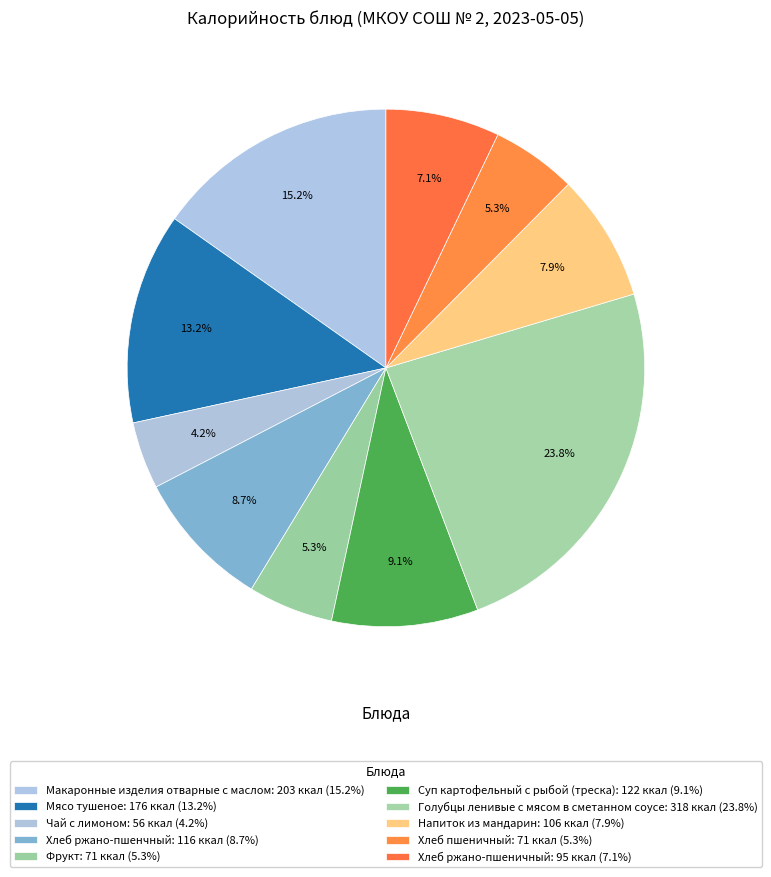

How many slices are in this pie chart?

10